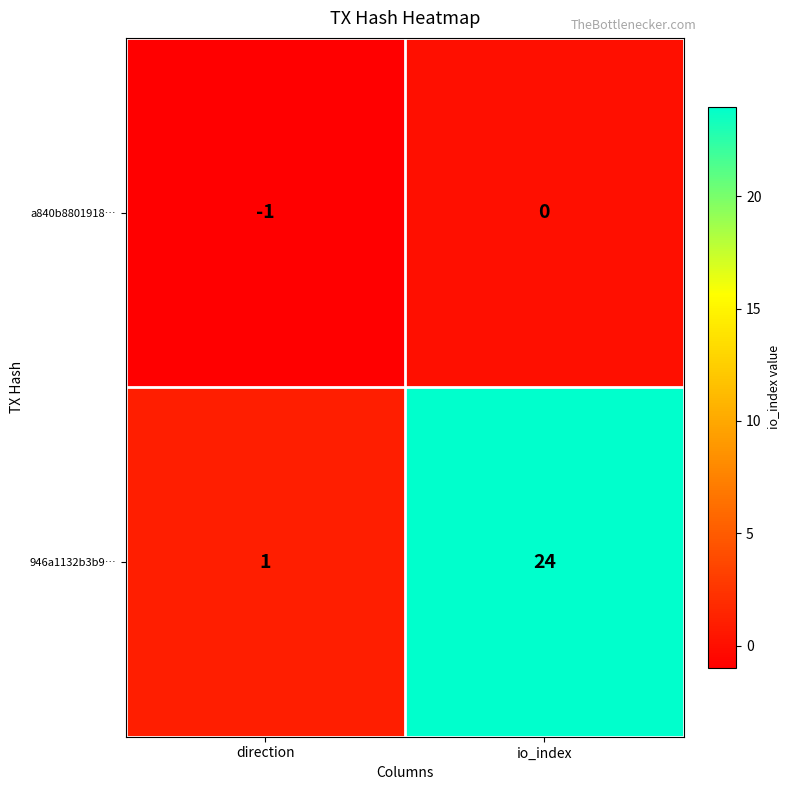

Reading left to right, extract all data points from this chart.

a840b8801918…: direction=-1	io_index=0
946a1132b3b9…: direction=1	io_index=24